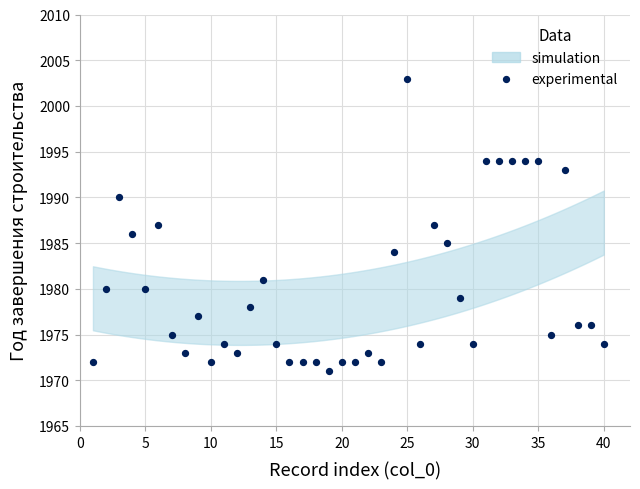

What is the range of X values (max minus min)?

39